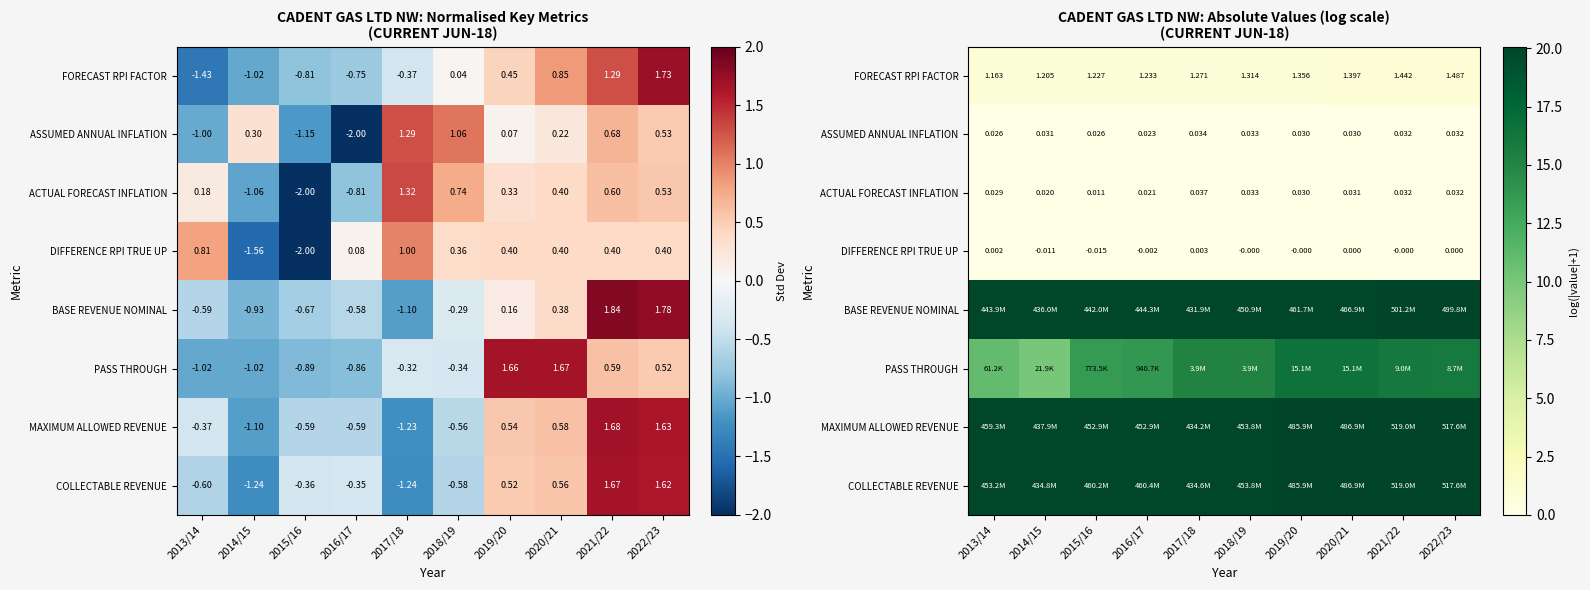

At which category does the chart reach its minimum across all series?

2020/21